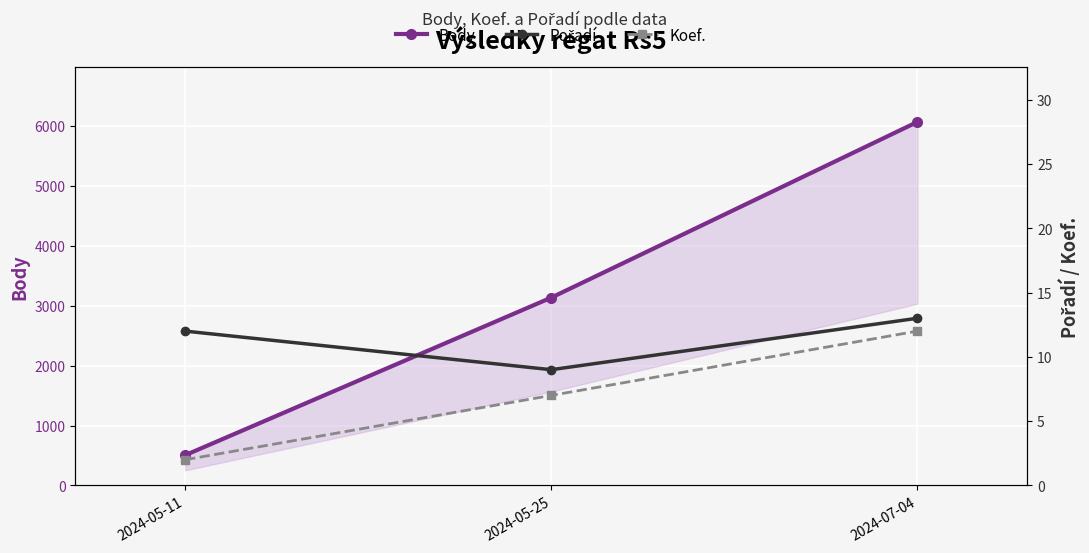

Rank the series by their maximum value, from lowest to highest.

Koef., Pořadí, Body